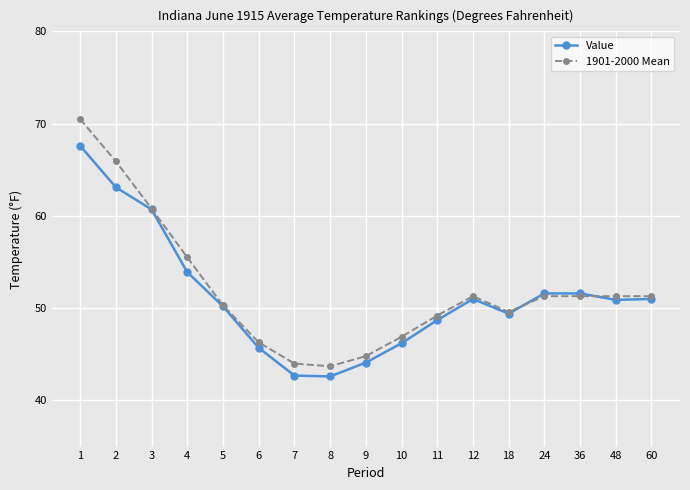

Read the Value value at 4.

53.9